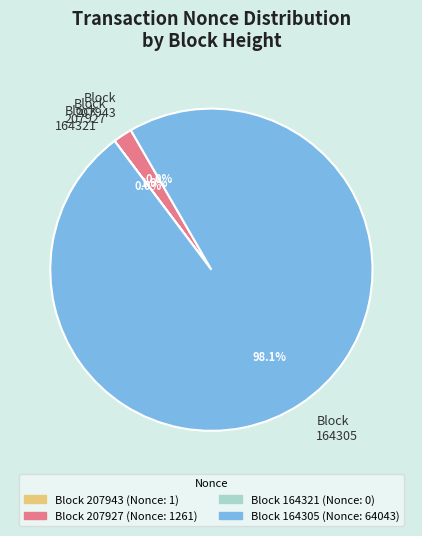

What is the majority slice?

Block 164305